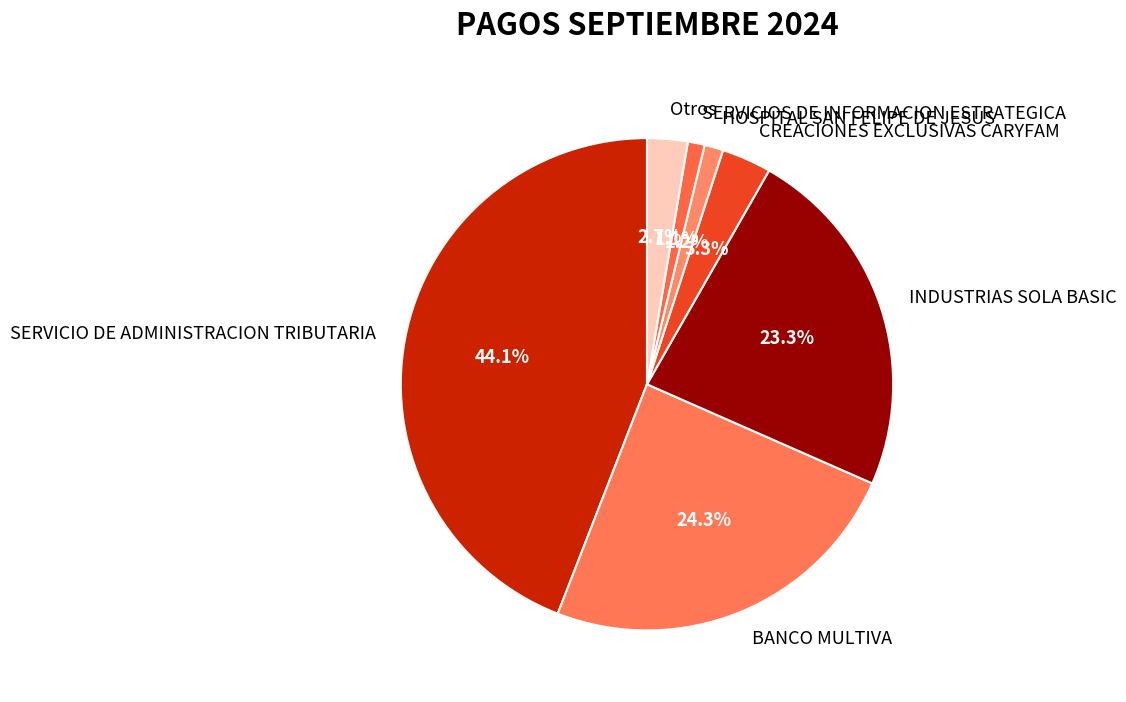

To the nearest percent, what is the average slice percentage?

14%